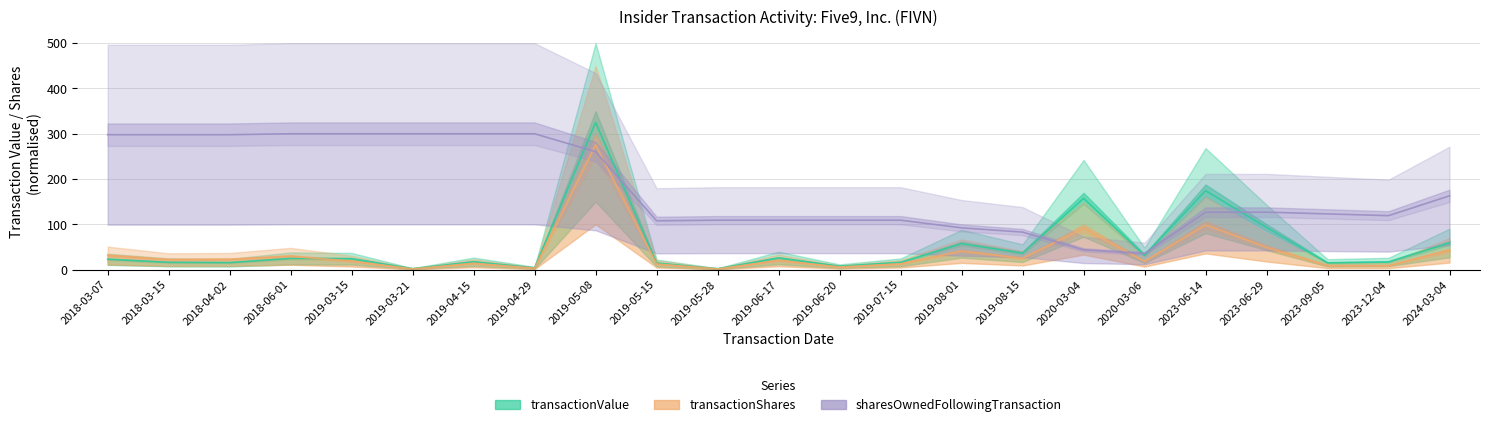

What is the difference between the second highest and minimum values in the transactionShares series?

96.8